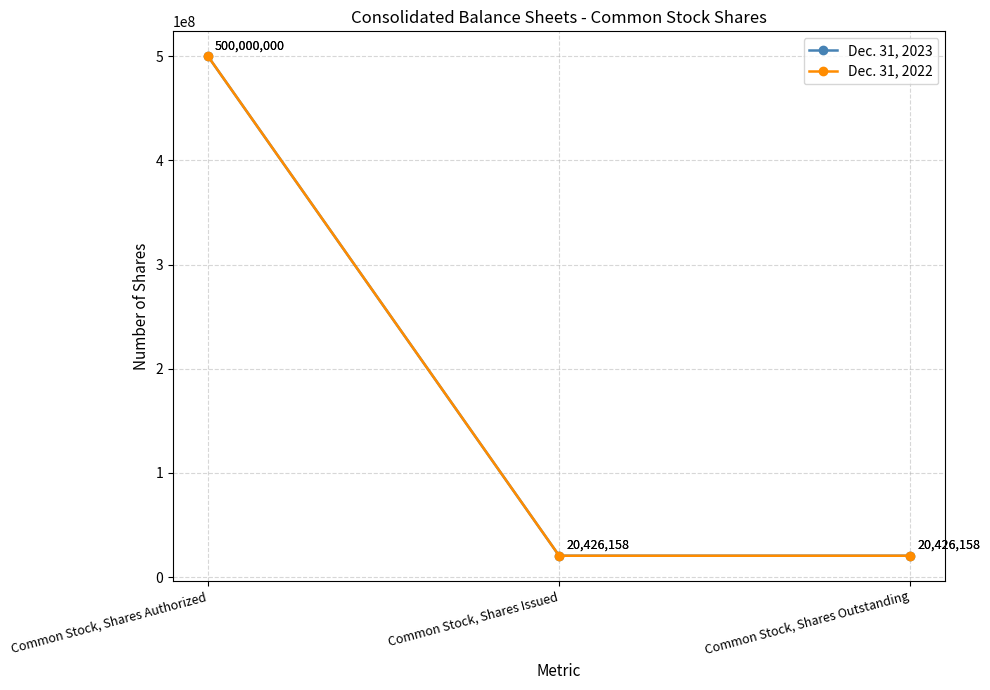

What is the sum of the Dec. 31, 2022 values at Common Stock, Shares Authorized and Common Stock, Shares Issued?

520426158